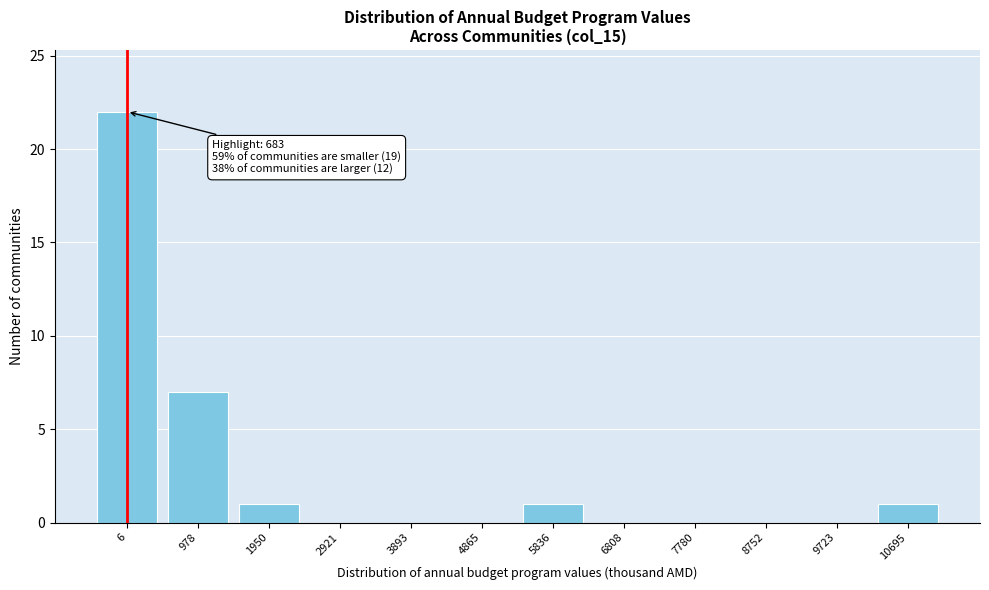

Reading left to right, list all the values displayed in this chart.

6=22	978=7	1950=1	2921=0	3893=0	4865=0	5836=1	6808=0	7780=0	8752=0	9723=0	10695=1